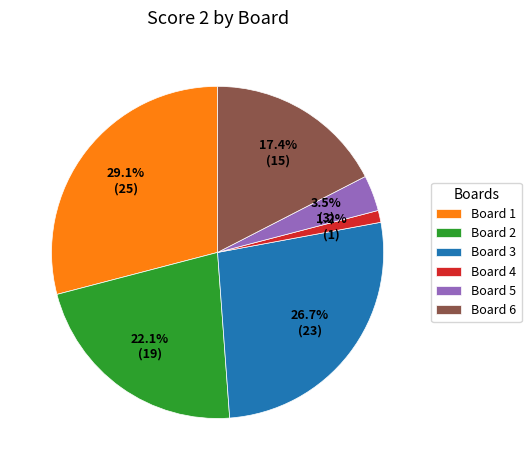

What portion of the pie excludes Board 4?

98.8%